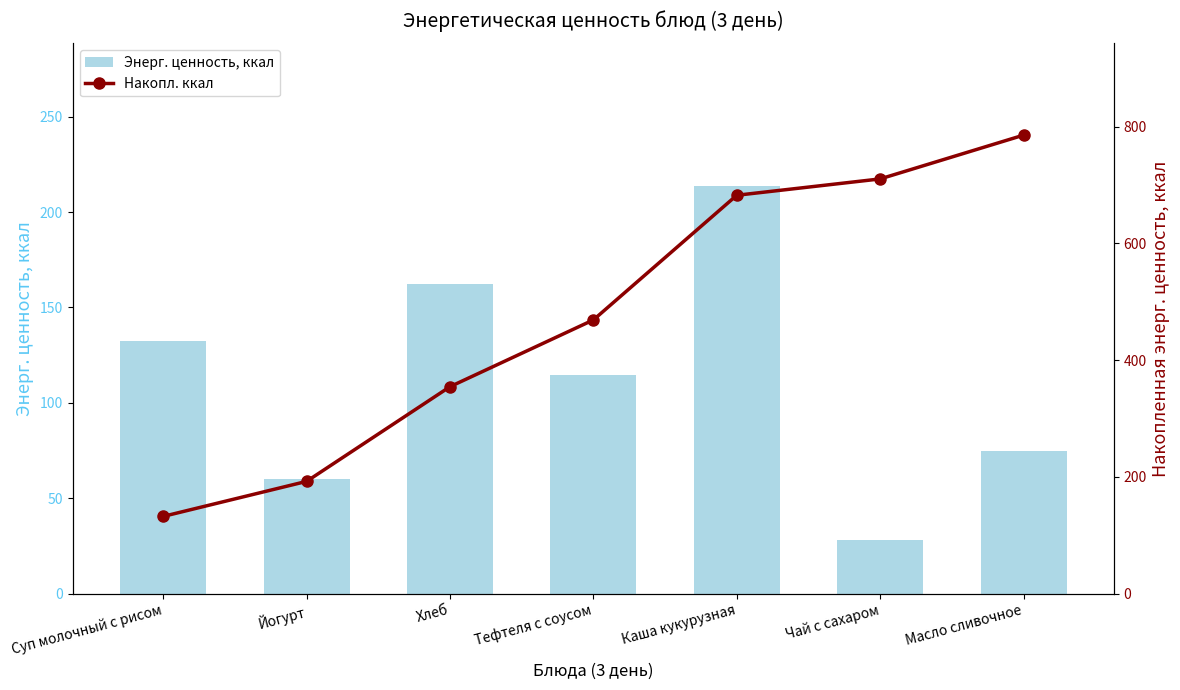

What is the sum of all Накопл. ккал values?

3327.3